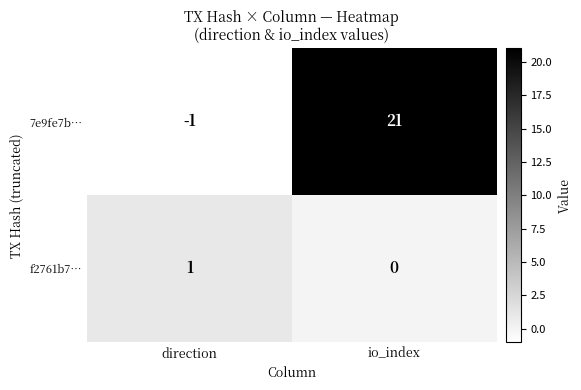

At how many categories does at least one series exceed 14?

1